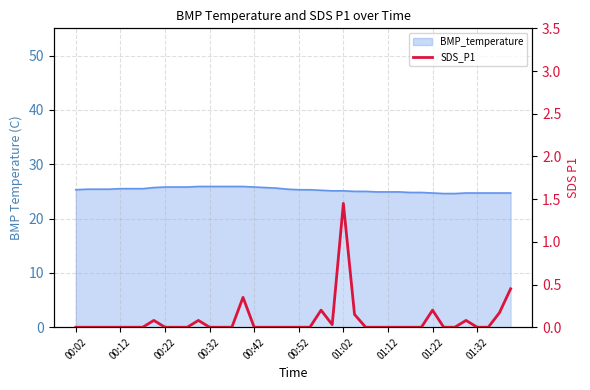

How many positive values are there?

11